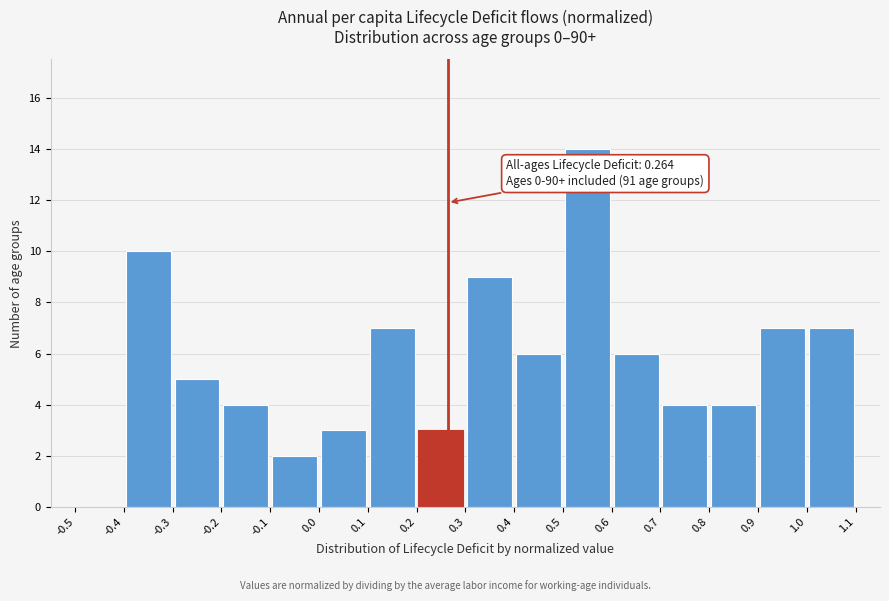

Over which range of the x-axis is the bar tallest?

0.5 to 0.6